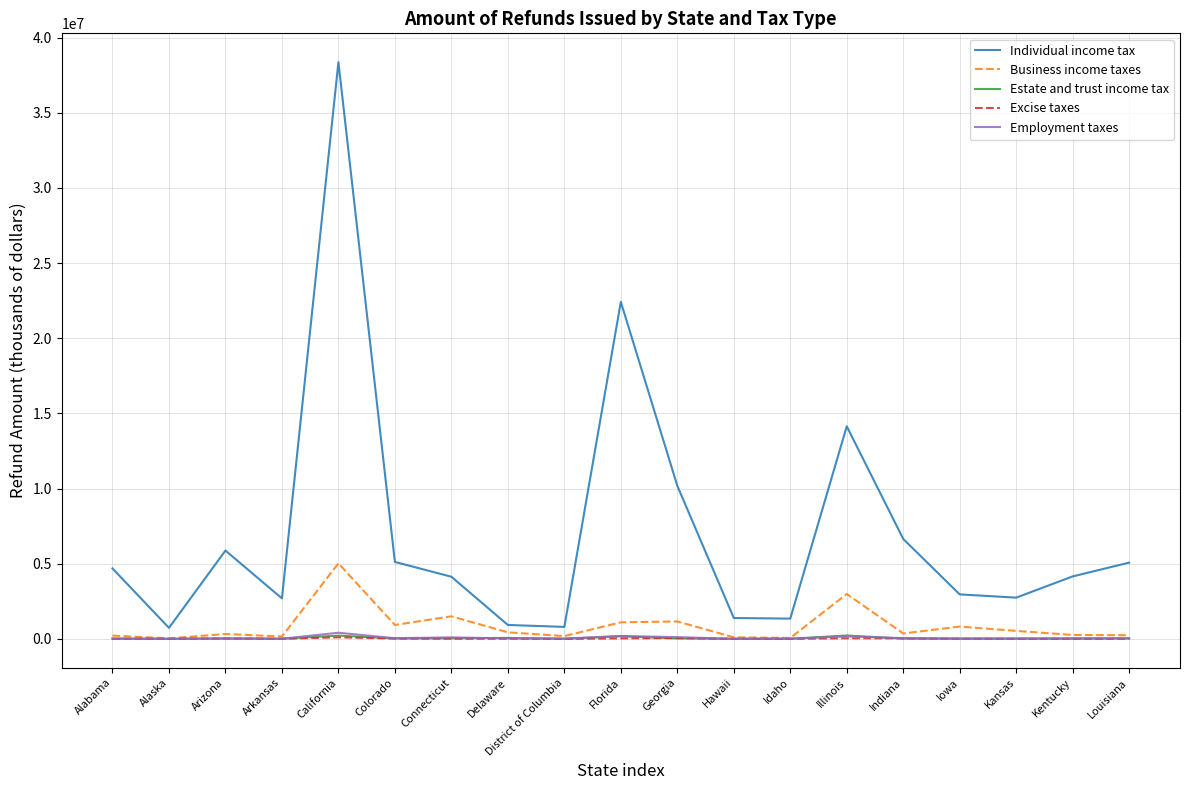

Which category has the highest value across all series?

California